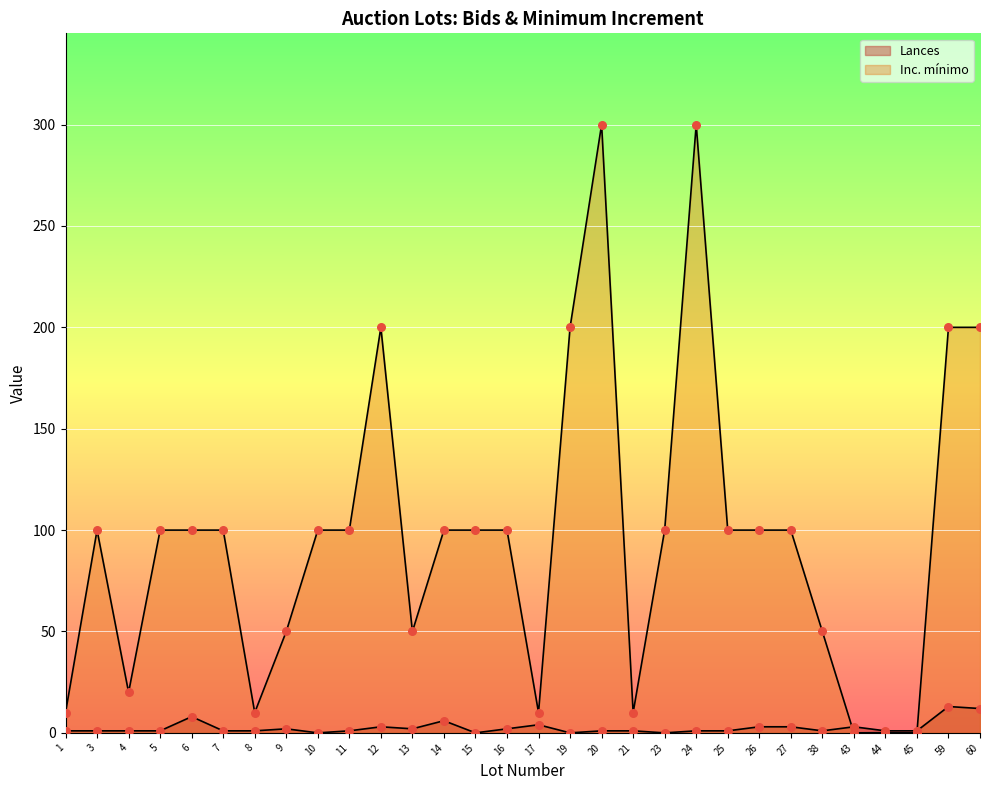

Which series reaches the maximum Y coordinate?

Inc. minimo